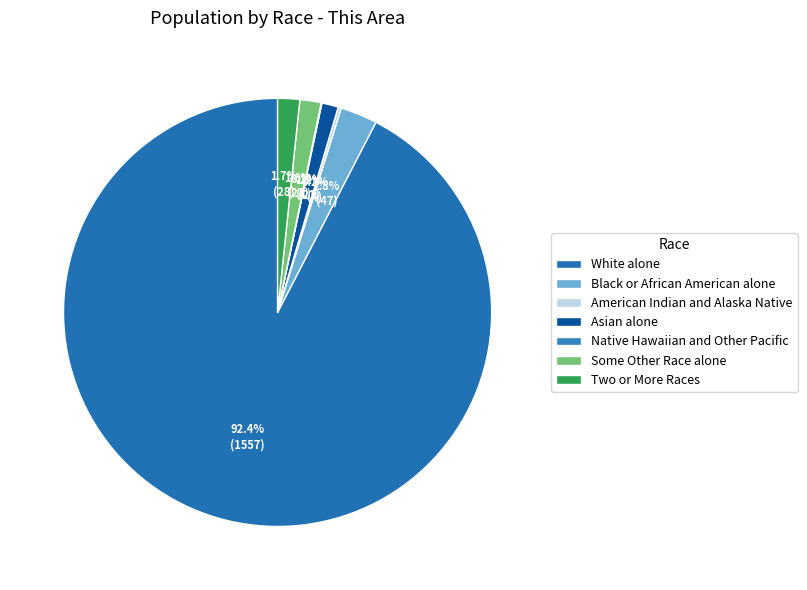

How much of the chart is everything except American Indian and Alaska Native?

99.8%